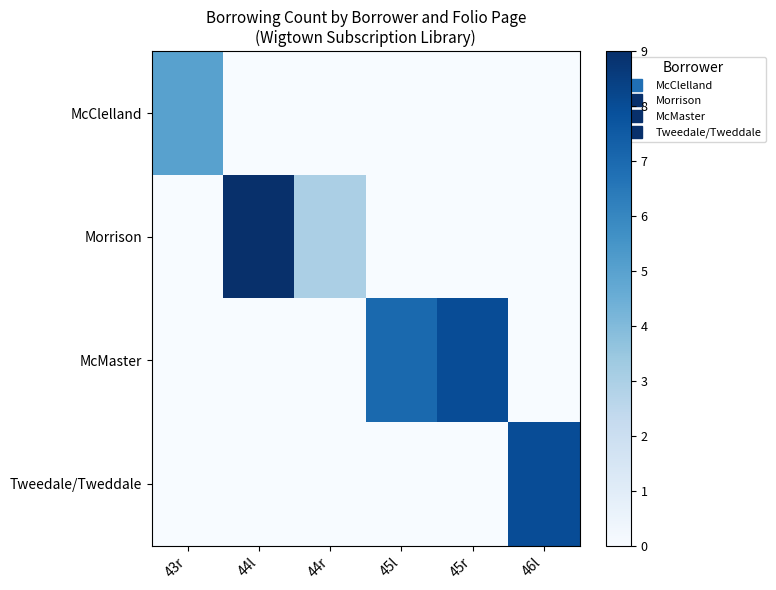

Which series has the largest total across all categories?

McMaster